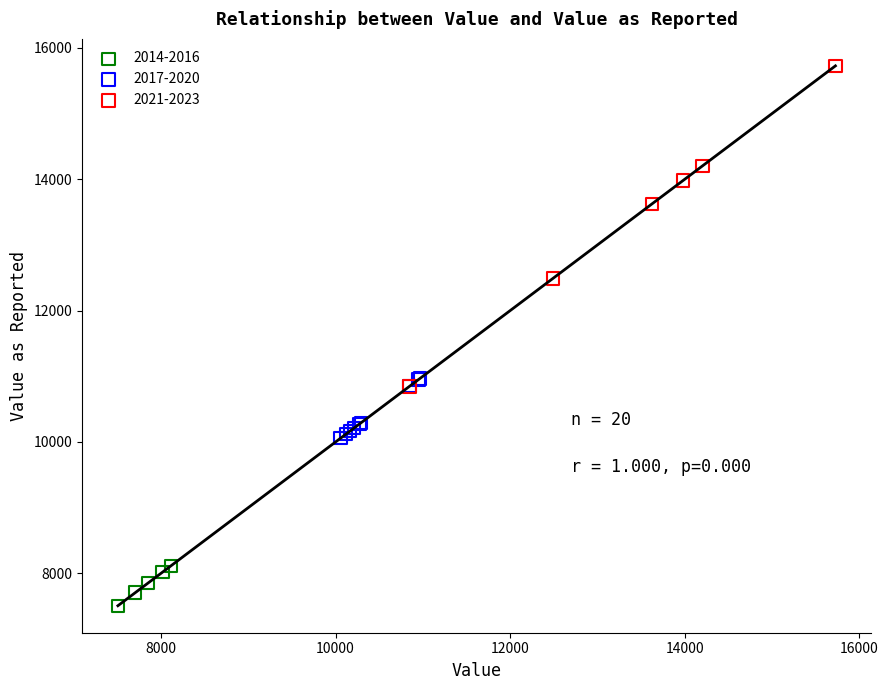

Which series reaches the minimum Y coordinate?

2014-2016